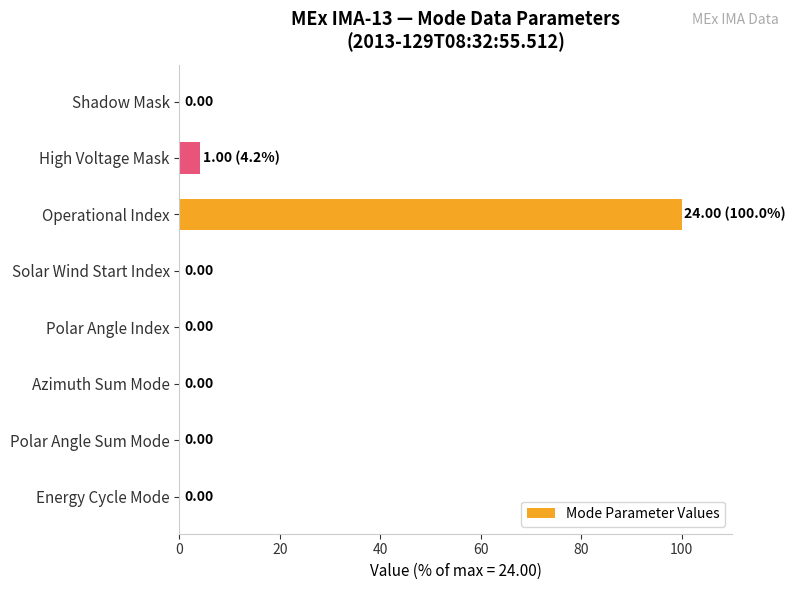

What is the sum of all values?

104.2